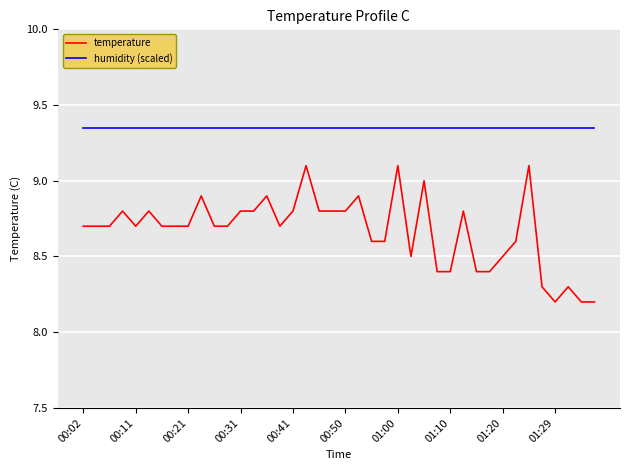

List the series in order of their overall mean, highest first.

humidity (scaled), temperature